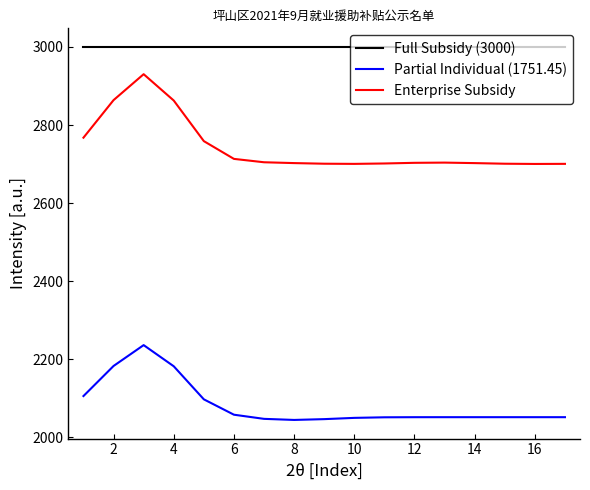

Which series has the largest total across all categories?

Full Subsidy (3000)